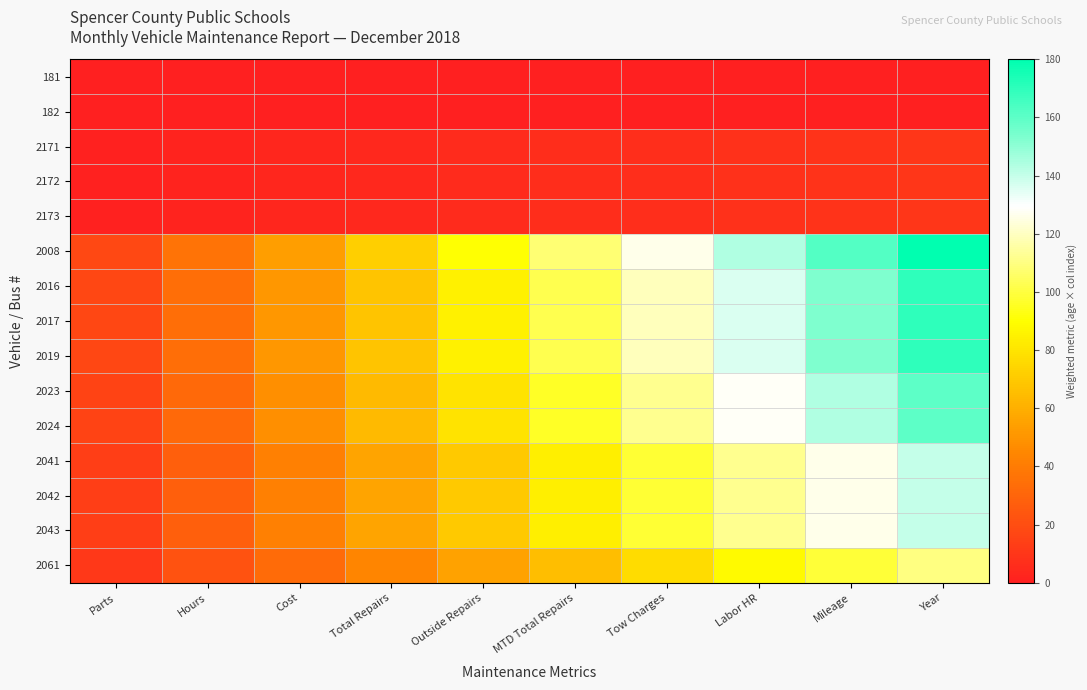

Reading right to left, transcribe all the data shown in this chart.

181: Year=0	Mileage=0	Labor HR=0	Tow Charges=0	MTD Total Repairs=0	Outside Repairs=0	Total Repairs=0	Cost=0	Hours=0	Parts=0
182: Year=0	Mileage=0	Labor HR=0	Tow Charges=0	MTD Total Repairs=0	Outside Repairs=0	Total Repairs=0	Cost=0	Hours=0	Parts=0
2171: Year=10	Mileage=9	Labor HR=8	Tow Charges=7	MTD Total Repairs=6	Outside Repairs=5	Total Repairs=4	Cost=3	Hours=2	Parts=1
2172: Year=10	Mileage=9	Labor HR=8	Tow Charges=7	MTD Total Repairs=6	Outside Repairs=5	Total Repairs=4	Cost=3	Hours=2	Parts=1
2173: Year=10	Mileage=9	Labor HR=8	Tow Charges=7	MTD Total Repairs=6	Outside Repairs=5	Total Repairs=4	Cost=3	Hours=2	Parts=1
2008: Year=180	Mileage=162	Labor HR=144	Tow Charges=126	MTD Total Repairs=108	Outside Repairs=90	Total Repairs=72	Cost=54	Hours=36	Parts=18
2016: Year=170	Mileage=153	Labor HR=136	Tow Charges=119	MTD Total Repairs=102	Outside Repairs=85	Total Repairs=68	Cost=51	Hours=34	Parts=17
2017: Year=170	Mileage=153	Labor HR=136	Tow Charges=119	MTD Total Repairs=102	Outside Repairs=85	Total Repairs=68	Cost=51	Hours=34	Parts=17
2019: Year=170	Mileage=153	Labor HR=136	Tow Charges=119	MTD Total Repairs=102	Outside Repairs=85	Total Repairs=68	Cost=51	Hours=34	Parts=17
2023: Year=160	Mileage=144	Labor HR=128	Tow Charges=112	MTD Total Repairs=96	Outside Repairs=80	Total Repairs=64	Cost=48	Hours=32	Parts=16
2024: Year=160	Mileage=144	Labor HR=128	Tow Charges=112	MTD Total Repairs=96	Outside Repairs=80	Total Repairs=64	Cost=48	Hours=32	Parts=16
2041: Year=140	Mileage=126	Labor HR=112	Tow Charges=98	MTD Total Repairs=84	Outside Repairs=70	Total Repairs=56	Cost=42	Hours=28	Parts=14
2042: Year=140	Mileage=126	Labor HR=112	Tow Charges=98	MTD Total Repairs=84	Outside Repairs=70	Total Repairs=56	Cost=42	Hours=28	Parts=14
2043: Year=140	Mileage=126	Labor HR=112	Tow Charges=98	MTD Total Repairs=84	Outside Repairs=70	Total Repairs=56	Cost=42	Hours=28	Parts=14
2061: Year=110	Mileage=99	Labor HR=88	Tow Charges=77	MTD Total Repairs=66	Outside Repairs=55	Total Repairs=44	Cost=33	Hours=22	Parts=11